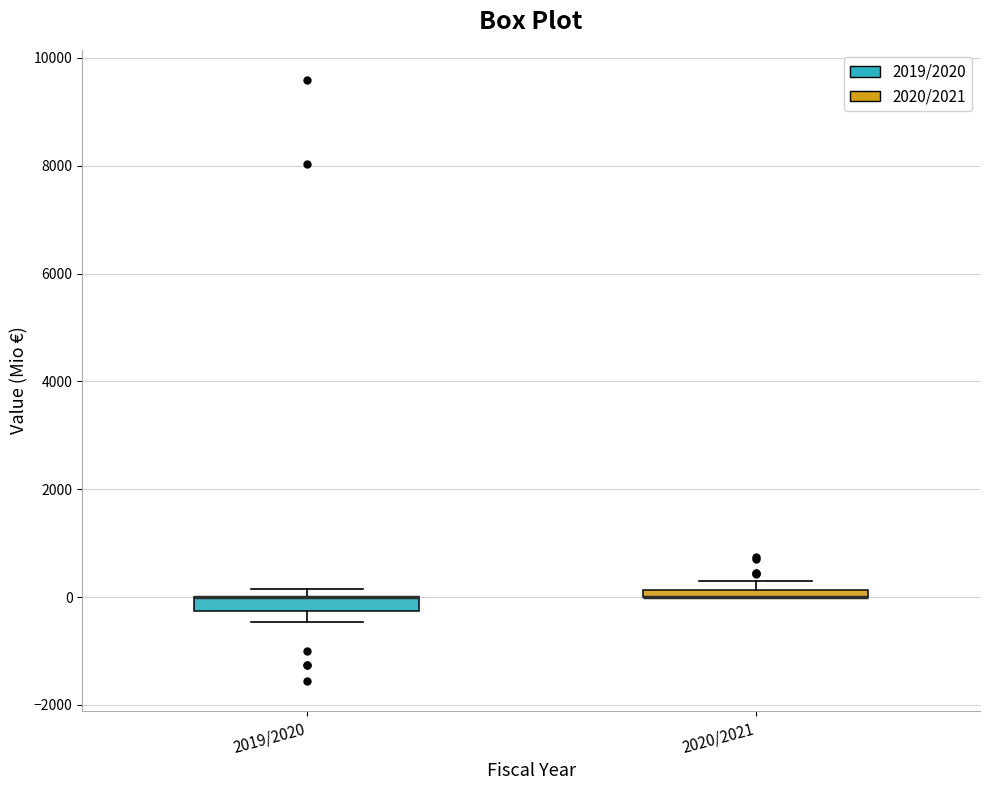

Where is the upper edge of the box for 2019/2020 on the y-axis? The values are not printed on the chart, so give them approximately, as read against the axis.

0